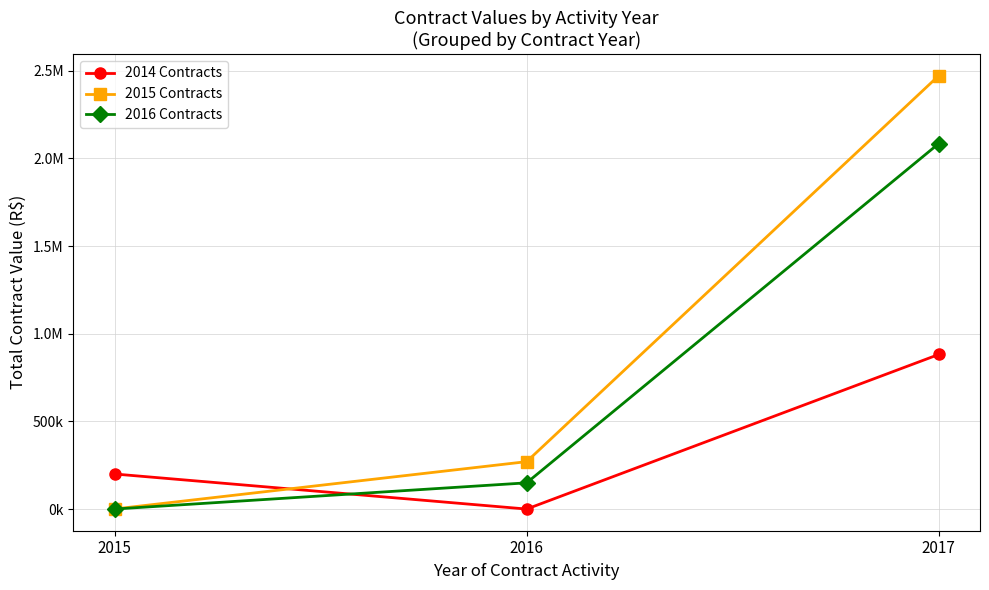

Rank the categories by 2016 Contracts value from lowest to highest.

2015, 2016, 2017